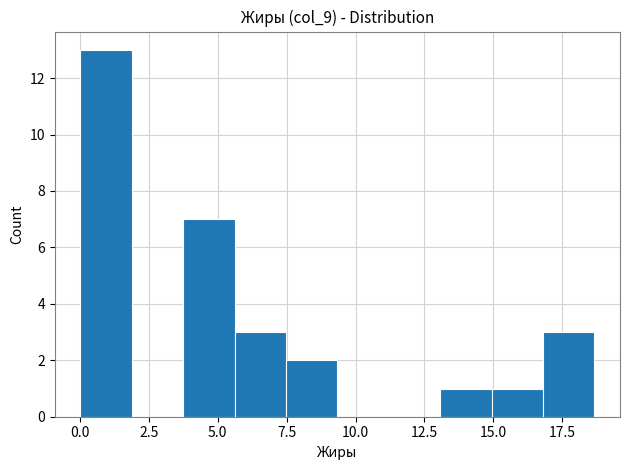

Read against the x-axis, roughly where is the centre of the tallest bar?

1.0